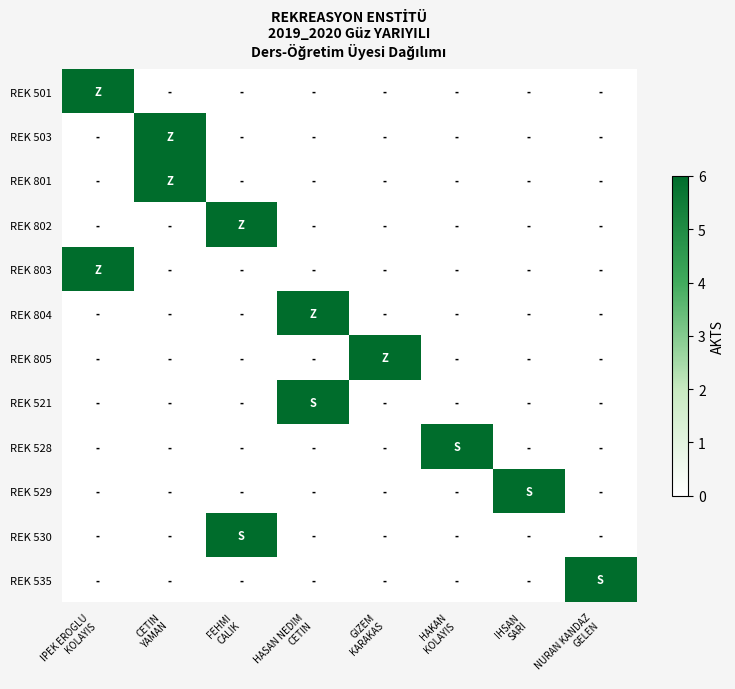

How many distinct data groups are displayed?

12